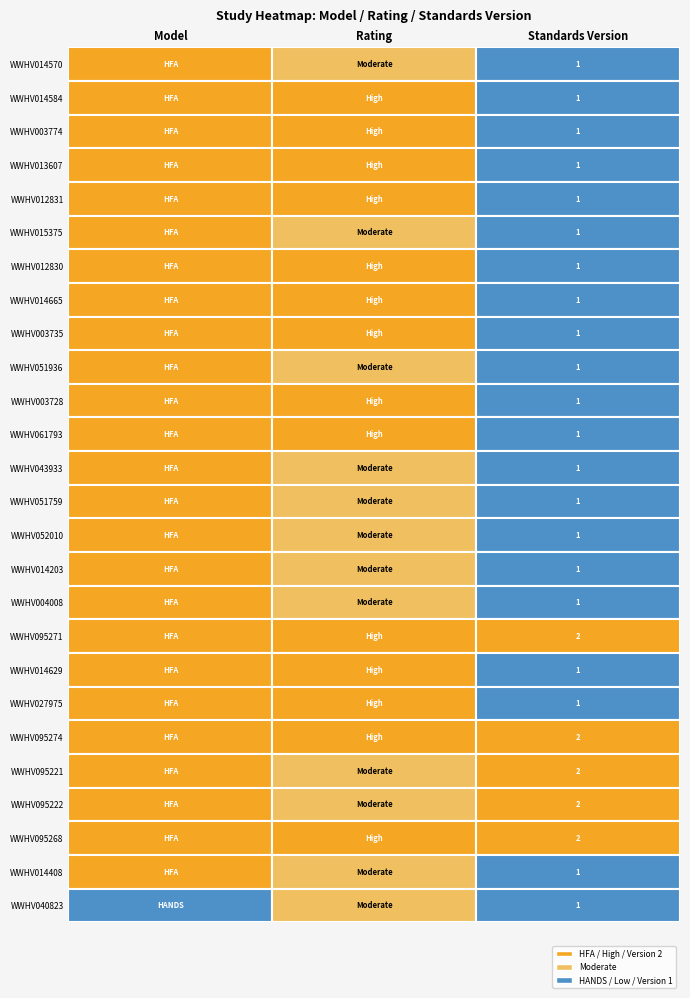

Is it true that the value at 17 is 2?

True